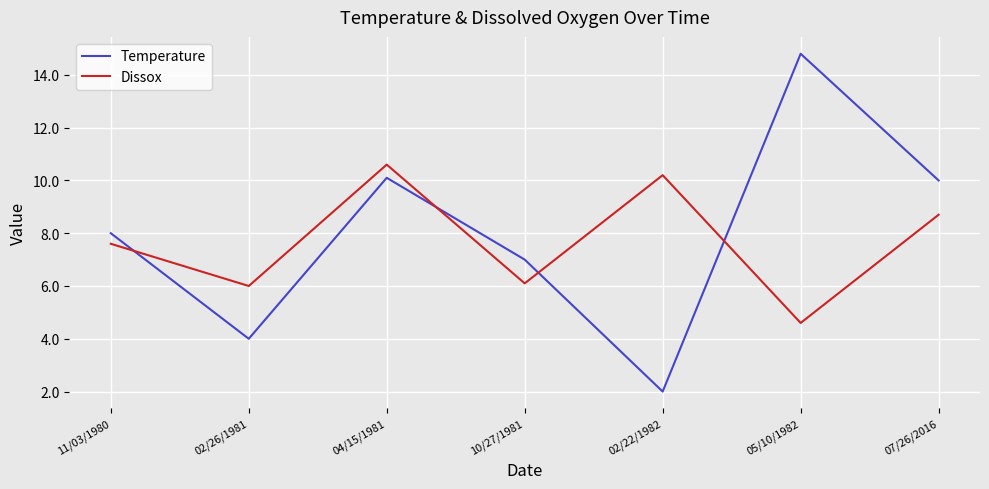

Reading left to right, extract all data points from this chart.

Temperature: 11/03/1980=8.0	02/26/1981=4.0	04/15/1981=10.1	10/27/1981=7.0	02/22/1982=2.0	05/10/1982=14.8	07/26/2016=10.0
Dissox: 11/03/1980=7.6	02/26/1981=6.0	04/15/1981=10.6	10/27/1981=6.1	02/22/1982=10.2	05/10/1982=4.6	07/26/2016=8.7